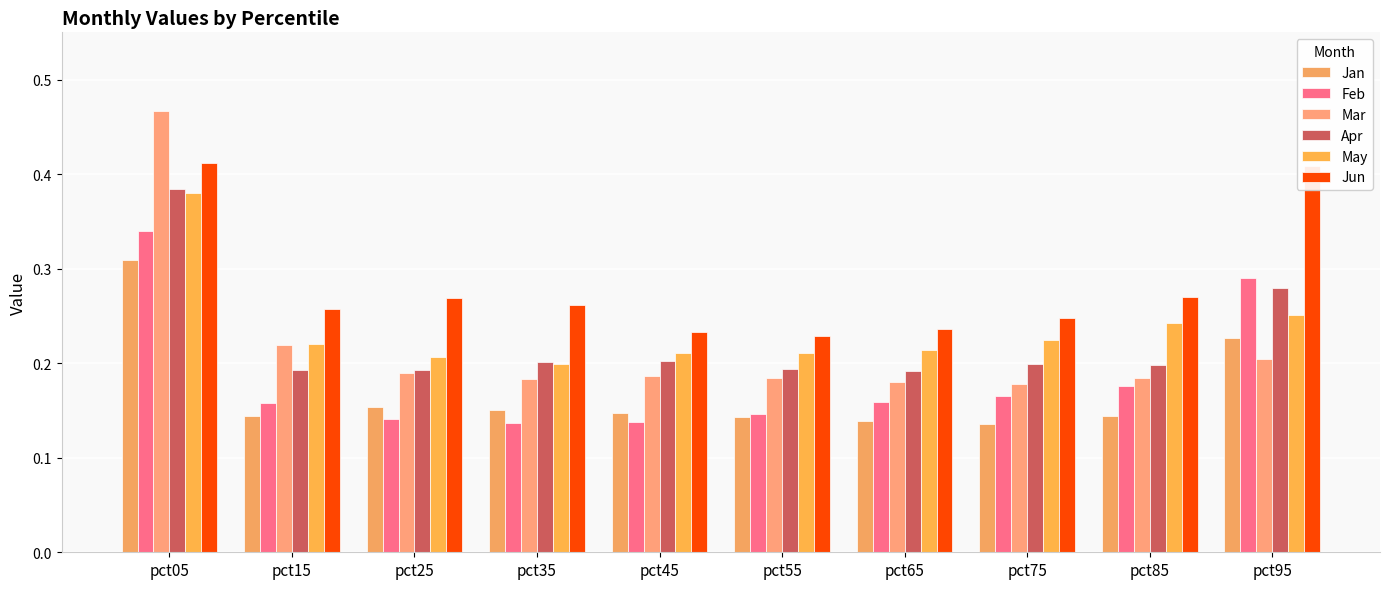

Reading left to right, extract all data points from this chart.

Jan: 0.3	0.1	0.2	0.2	0.1	0.1	0.1	0.1	0.1	0.2
Feb: 0.3	0.2	0.1	0.1	0.1	0.1	0.2	0.2	0.2	0.3
Mar: 0.5	0.2	0.2	0.2	0.2	0.2	0.2	0.2	0.2	0.2
Apr: 0.4	0.2	0.2	0.2	0.2	0.2	0.2	0.2	0.2	0.3
May: 0.4	0.2	0.2	0.2	0.2	0.2	0.2	0.2	0.2	0.3
Jun: 0.4	0.3	0.3	0.3	0.2	0.2	0.2	0.2	0.3	0.4